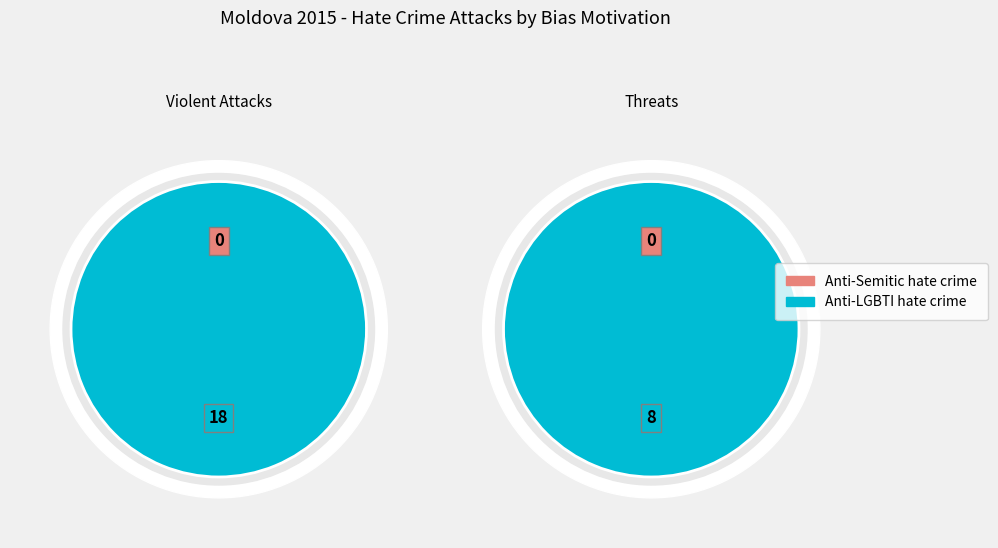

To the nearest percent, what is the difference between the Anti-LGBTI hate crime and Anti-Semitic hate crime slice percentages?

100%